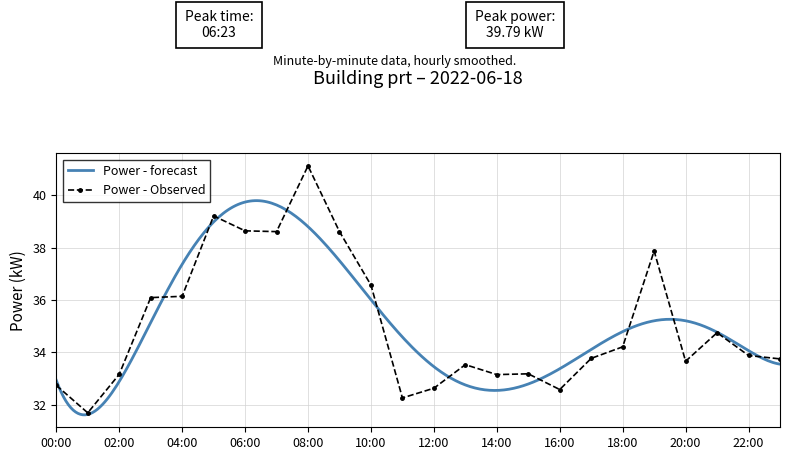

What is the label of the 16th point from the right?

08:00